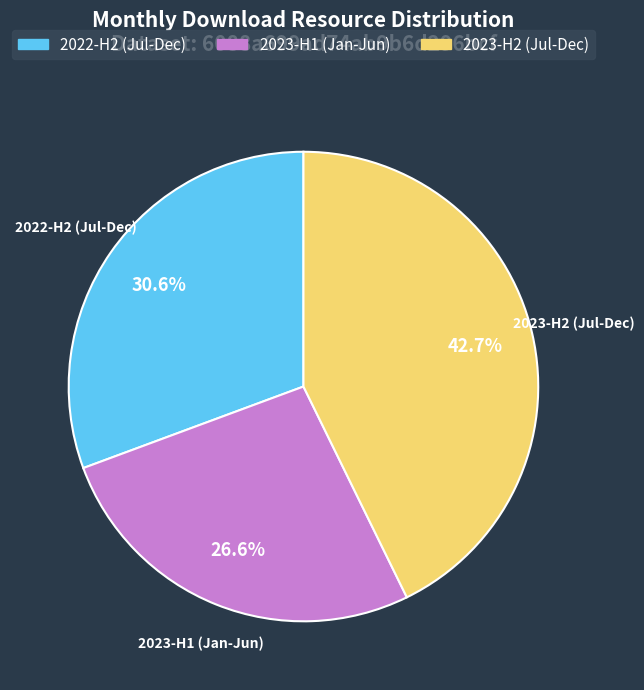

Does any single category account for the majority?

No